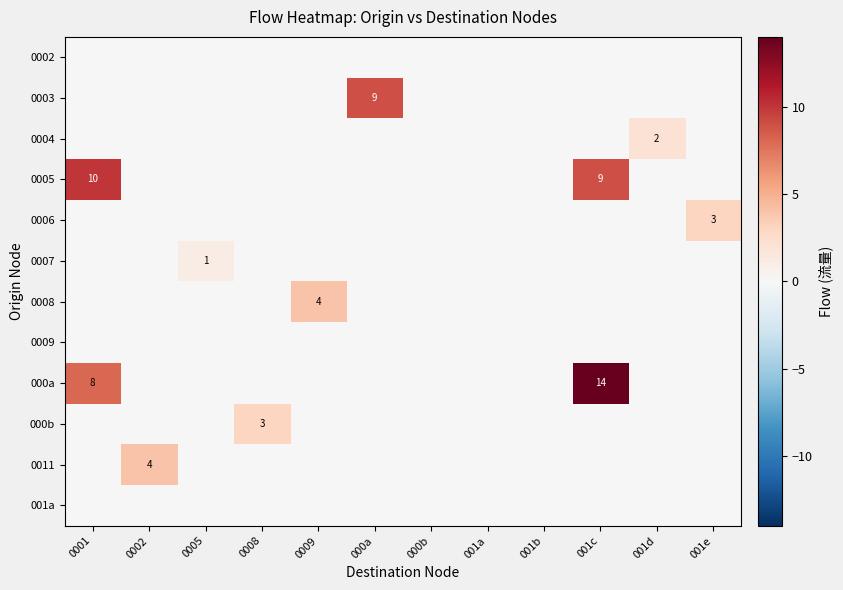

The 0006 series shows 1 at 001e. True or false?

False